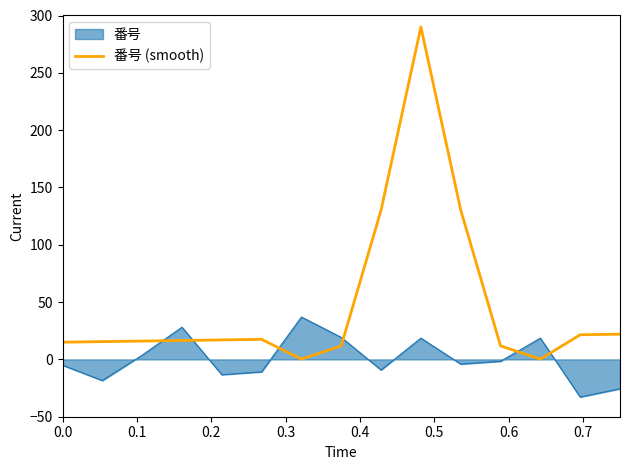

List the series in order of their peak value, highest first.

番号 (smooth), 番号